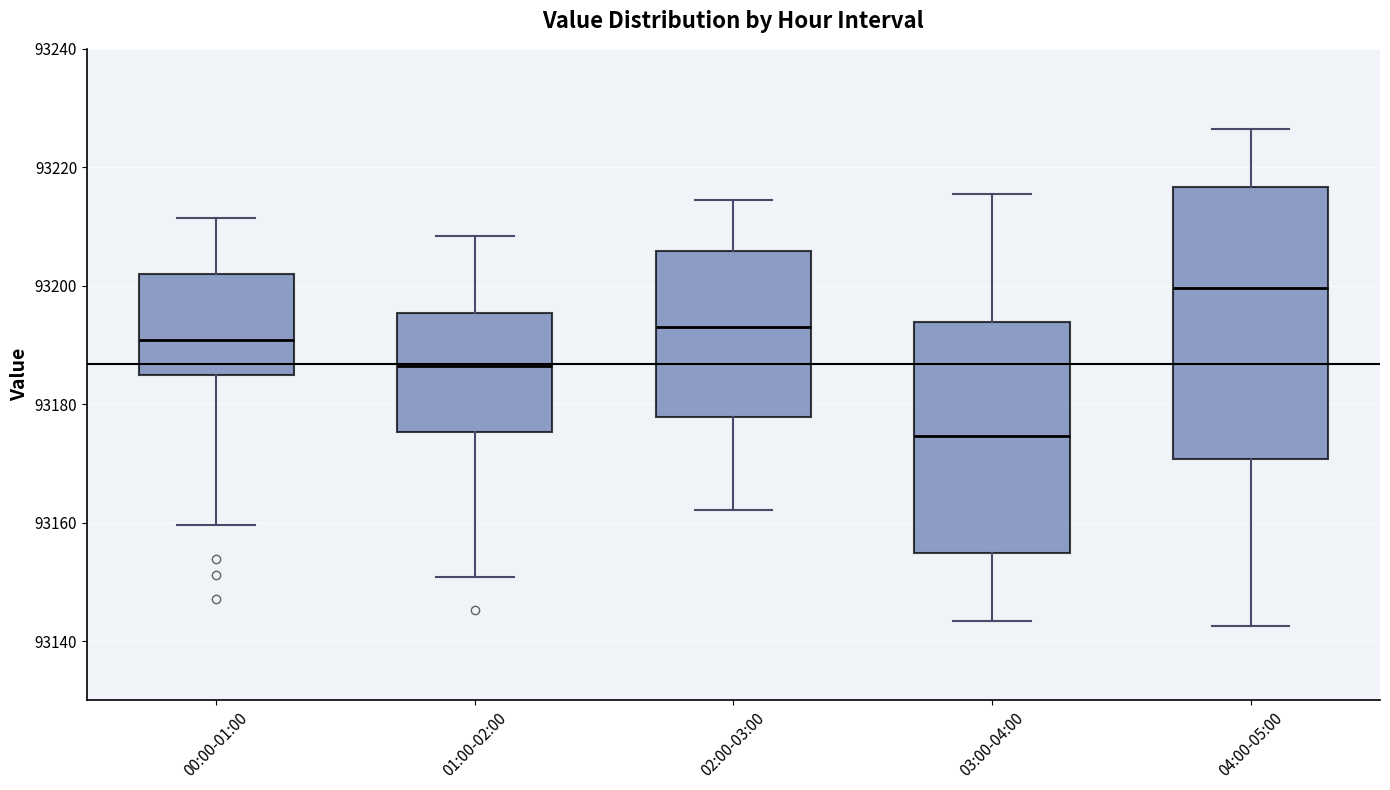

Which box is the tallest, from its lower edge to its upper edge?

04:00-05:00